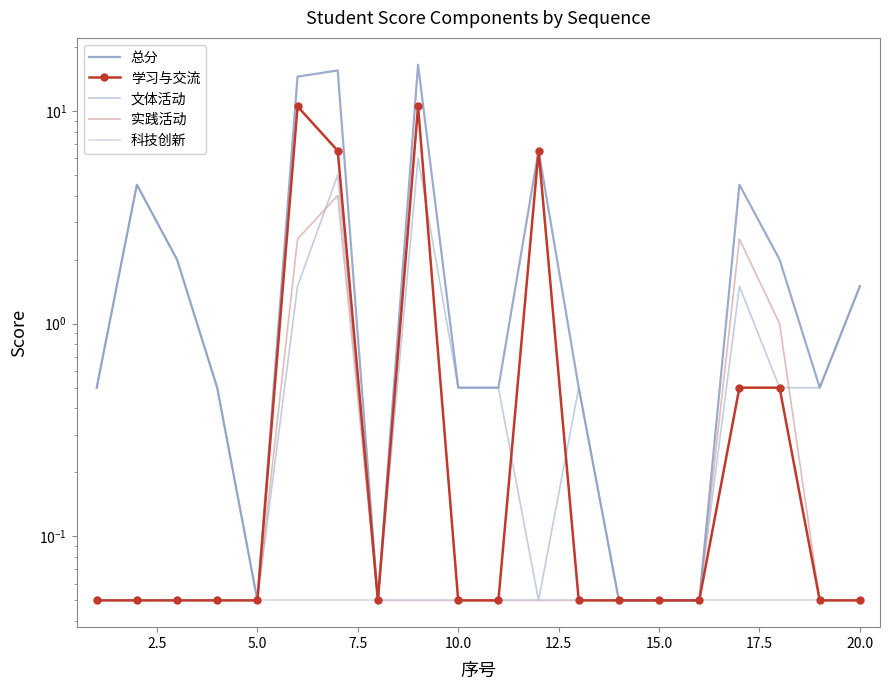

After their last crossing, which series has the higher values: 文体活动 or 实践活动?

文体活动